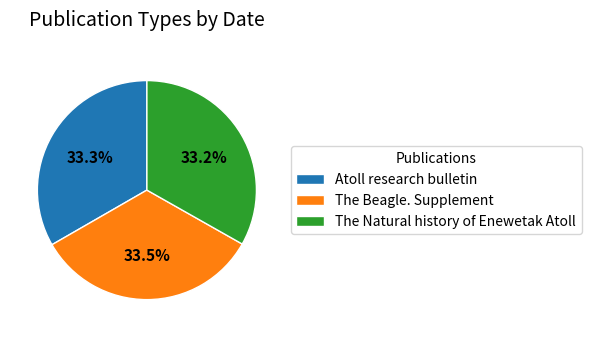

How many slices are in this pie chart?

3